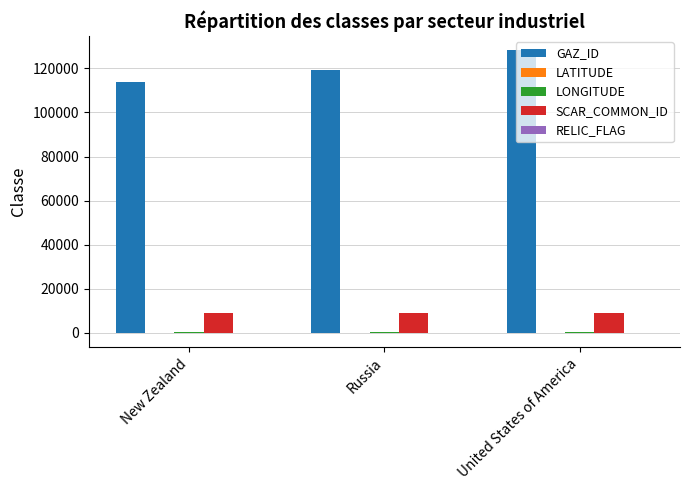

Is the value of GAZ_ID at Russia greater than the value of SCAR_COMMON_ID at Russia?

Yes